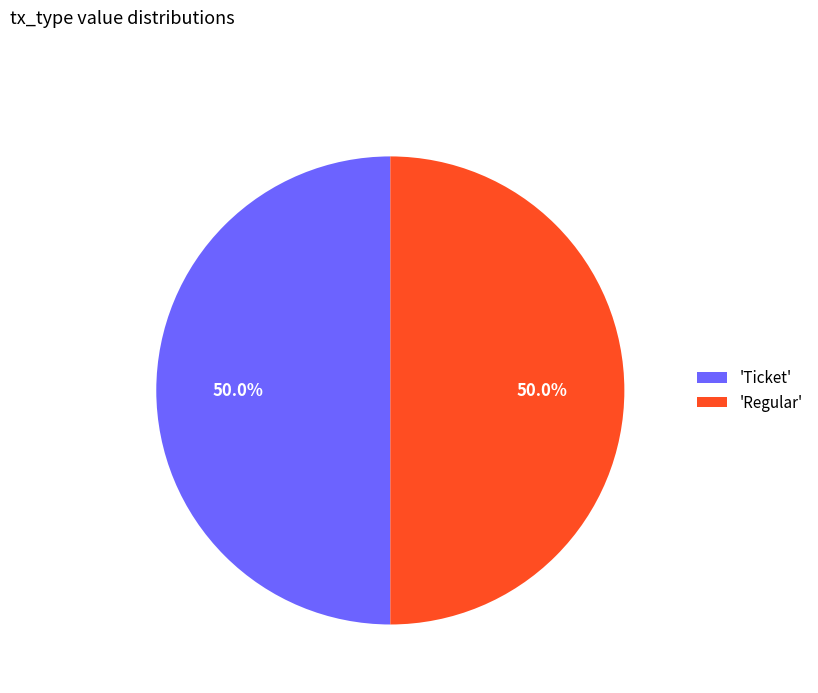

What is the ratio of the value at 'Regular' to the value at 'Ticket'?

1.0